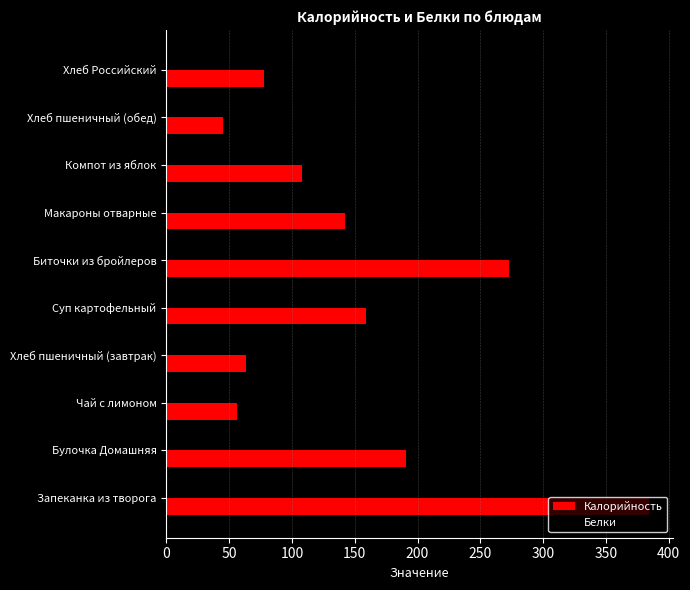

The value of Калорийность at Хлеб Российский is 54.4. True or false?

False